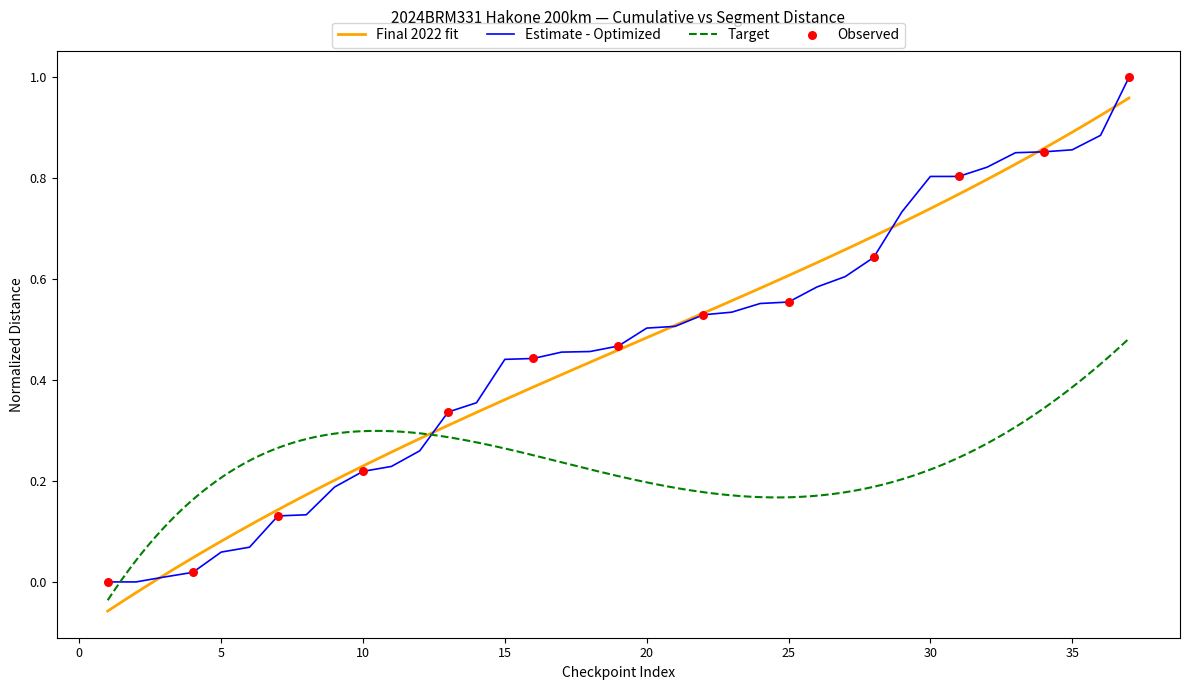

Between 8 and 12, which is larger?

12